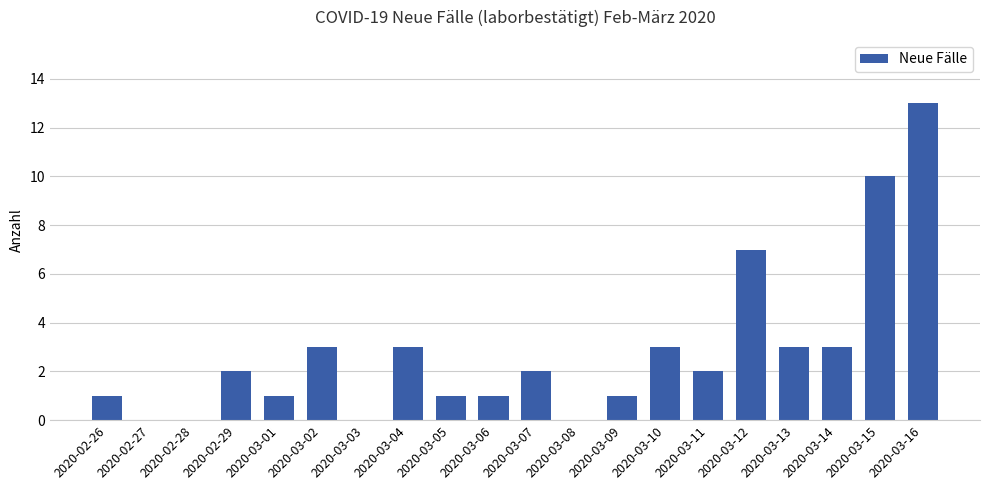

Approximately how many times larger is the value at 2020-03-16 compared to 2020-03-09?

13.0